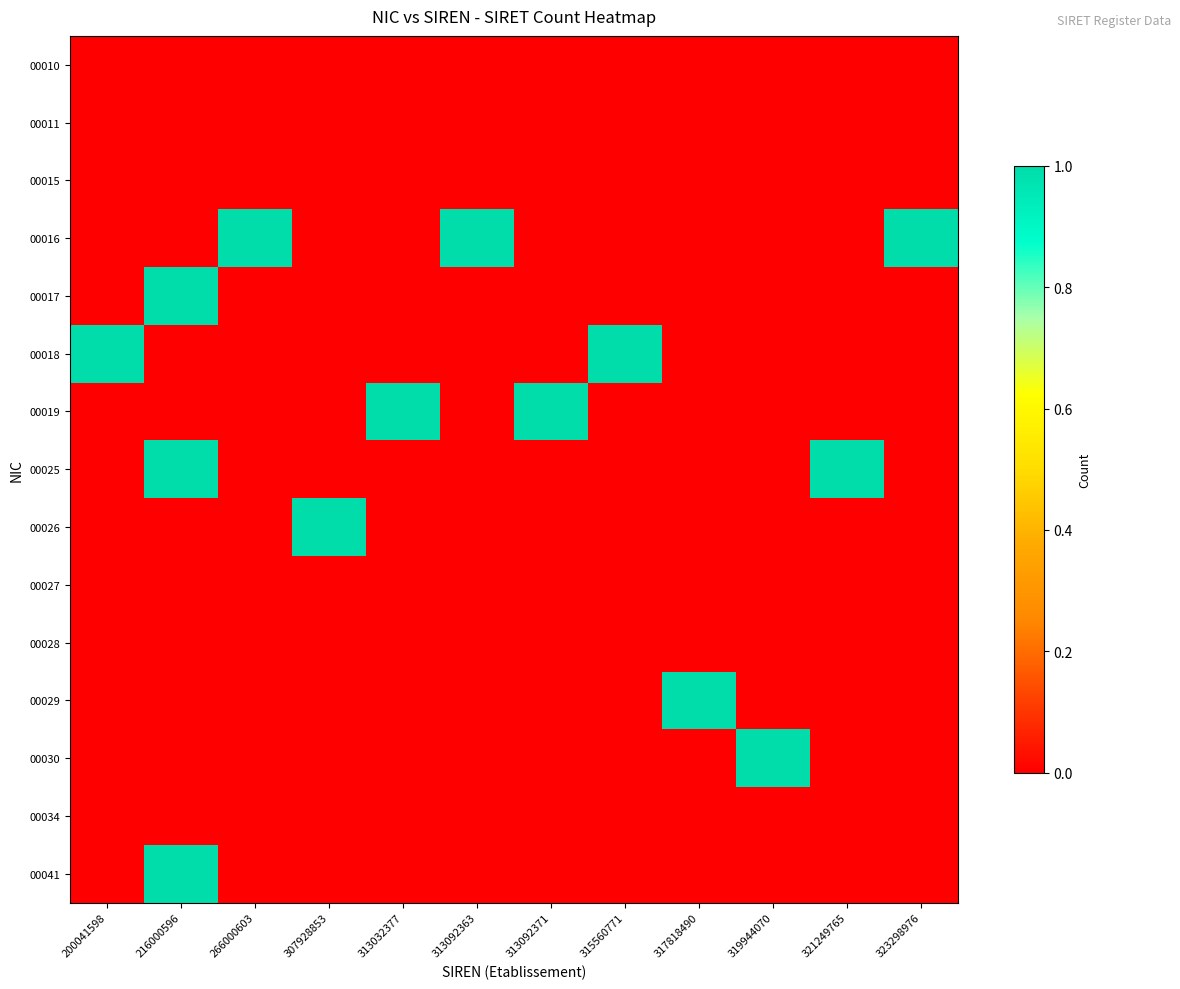

Reading left to right, extract all data points from this chart.

00010: 200041598=0	216000596=0	266000603=0	307928853=0	313032377=0	313092363=0	313092371=0	315560771=0	317818490=0	319944070=0	321249765=0	323298976=0
00011: 200041598=0	216000596=0	266000603=0	307928853=0	313032377=0	313092363=0	313092371=0	315560771=0	317818490=0	319944070=0	321249765=0	323298976=0
00015: 200041598=0	216000596=0	266000603=0	307928853=0	313032377=0	313092363=0	313092371=0	315560771=0	317818490=0	319944070=0	321249765=0	323298976=0
00016: 200041598=0	216000596=0	266000603=1	307928853=0	313032377=0	313092363=1	313092371=0	315560771=0	317818490=0	319944070=0	321249765=0	323298976=1
00017: 200041598=0	216000596=1	266000603=0	307928853=0	313032377=0	313092363=0	313092371=0	315560771=0	317818490=0	319944070=0	321249765=0	323298976=0
00018: 200041598=1	216000596=0	266000603=0	307928853=0	313032377=0	313092363=0	313092371=0	315560771=1	317818490=0	319944070=0	321249765=0	323298976=0
00019: 200041598=0	216000596=0	266000603=0	307928853=0	313032377=1	313092363=0	313092371=1	315560771=0	317818490=0	319944070=0	321249765=0	323298976=0
00025: 200041598=0	216000596=1	266000603=0	307928853=0	313032377=0	313092363=0	313092371=0	315560771=0	317818490=0	319944070=0	321249765=1	323298976=0
00026: 200041598=0	216000596=0	266000603=0	307928853=1	313032377=0	313092363=0	313092371=0	315560771=0	317818490=0	319944070=0	321249765=0	323298976=0
00027: 200041598=0	216000596=0	266000603=0	307928853=0	313032377=0	313092363=0	313092371=0	315560771=0	317818490=0	319944070=0	321249765=0	323298976=0
00028: 200041598=0	216000596=0	266000603=0	307928853=0	313032377=0	313092363=0	313092371=0	315560771=0	317818490=0	319944070=0	321249765=0	323298976=0
00029: 200041598=0	216000596=0	266000603=0	307928853=0	313032377=0	313092363=0	313092371=0	315560771=0	317818490=1	319944070=0	321249765=0	323298976=0
00030: 200041598=0	216000596=0	266000603=0	307928853=0	313032377=0	313092363=0	313092371=0	315560771=0	317818490=0	319944070=1	321249765=0	323298976=0
00034: 200041598=0	216000596=0	266000603=0	307928853=0	313032377=0	313092363=0	313092371=0	315560771=0	317818490=0	319944070=0	321249765=0	323298976=0
00041: 200041598=0	216000596=1	266000603=0	307928853=0	313032377=0	313092363=0	313092371=0	315560771=0	317818490=0	319944070=0	321249765=0	323298976=0